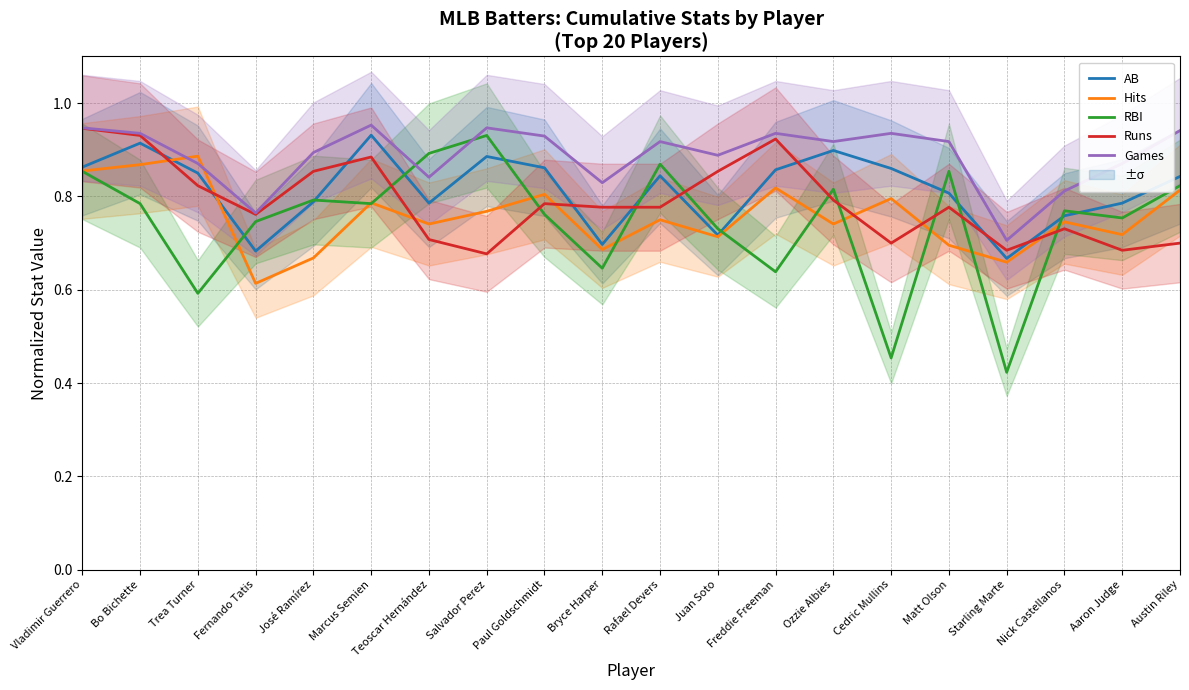

Reading left to right, what are all the values shown in this chart?

AB: 0.9	0.9	0.8	0.7	0.8	0.9	0.8	0.9	0.9	0.7	0.8	0.7	0.9	0.9	0.9	0.8	0.7	0.8	0.8	0.8
Hits: 0.9	0.9	0.9	0.6	0.7	0.8	0.7	0.8	0.8	0.7	0.8	0.7	0.8	0.7	0.8	0.7	0.7	0.7	0.7	0.8
RBI: 0.9	0.8	0.6	0.7	0.8	0.8	0.9	0.9	0.8	0.6	0.9	0.7	0.6	0.8	0.5	0.9	0.4	0.8	0.8	0.8
Runs: 0.9	0.9	0.8	0.8	0.9	0.9	0.7	0.7	0.8	0.8	0.8	0.9	0.9	0.8	0.7	0.8	0.7	0.7	0.7	0.7
Games: 0.9	0.9	0.9	0.8	0.9	1.0	0.8	0.9	0.9	0.8	0.9	0.9	0.9	0.9	0.9	0.9	0.7	0.8	0.9	0.9